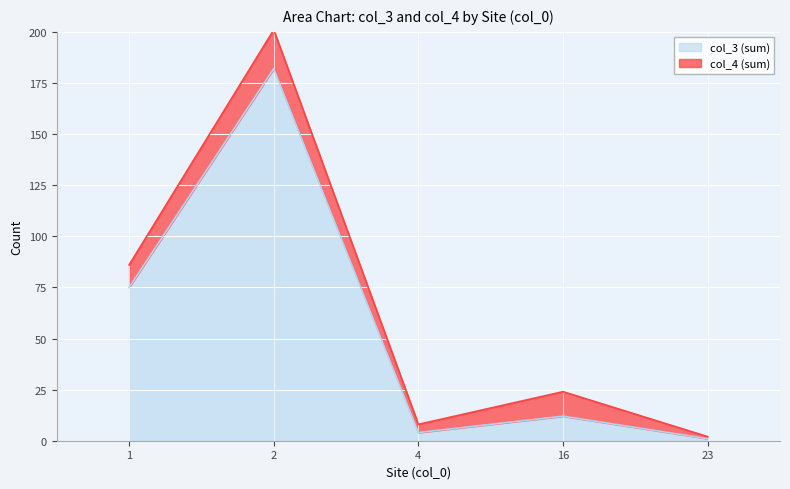

The value at 23 is 1. True or false?

False